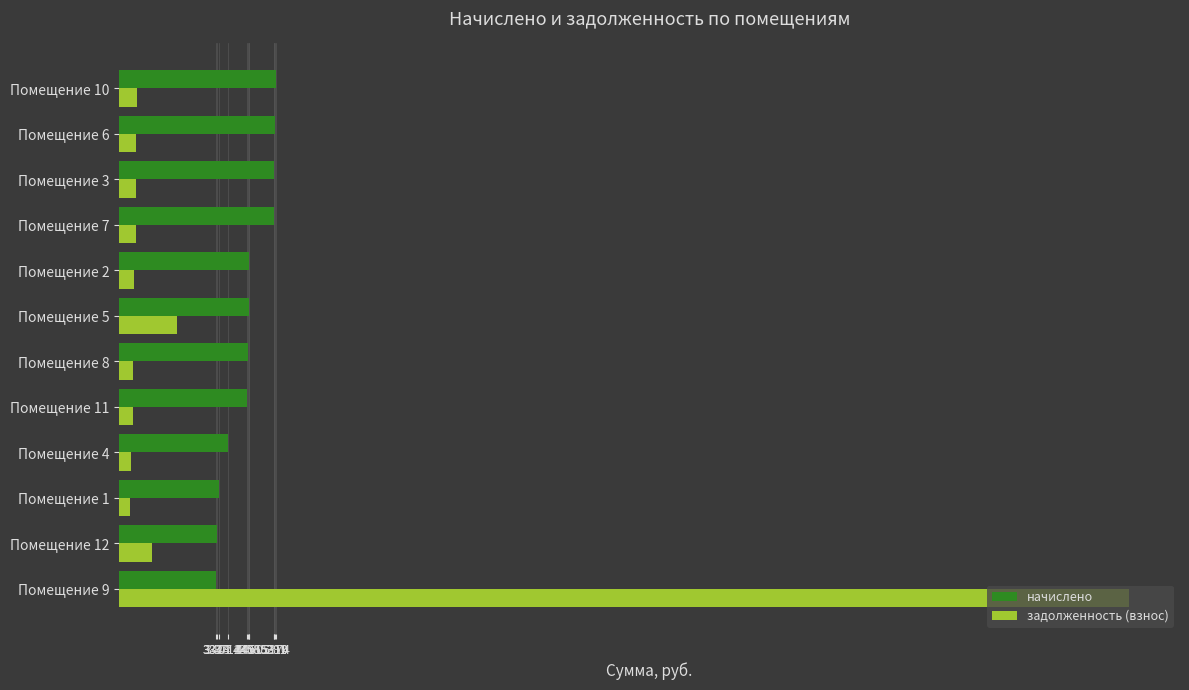

Rank the series at Помещение 7 from lowest to highest value.

задолженность (взнос), начислено